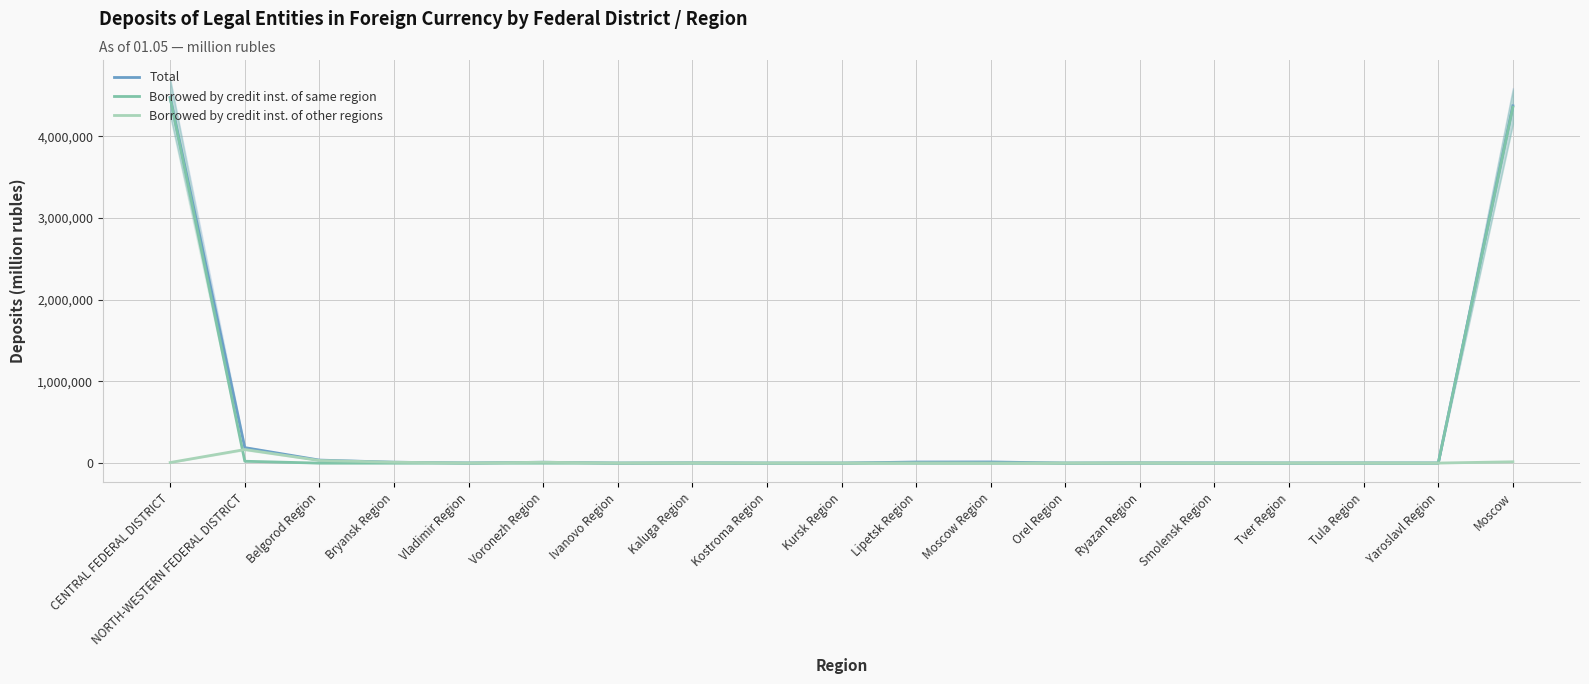

Between Moscow Region and Tver Region, which is larger?

Moscow Region